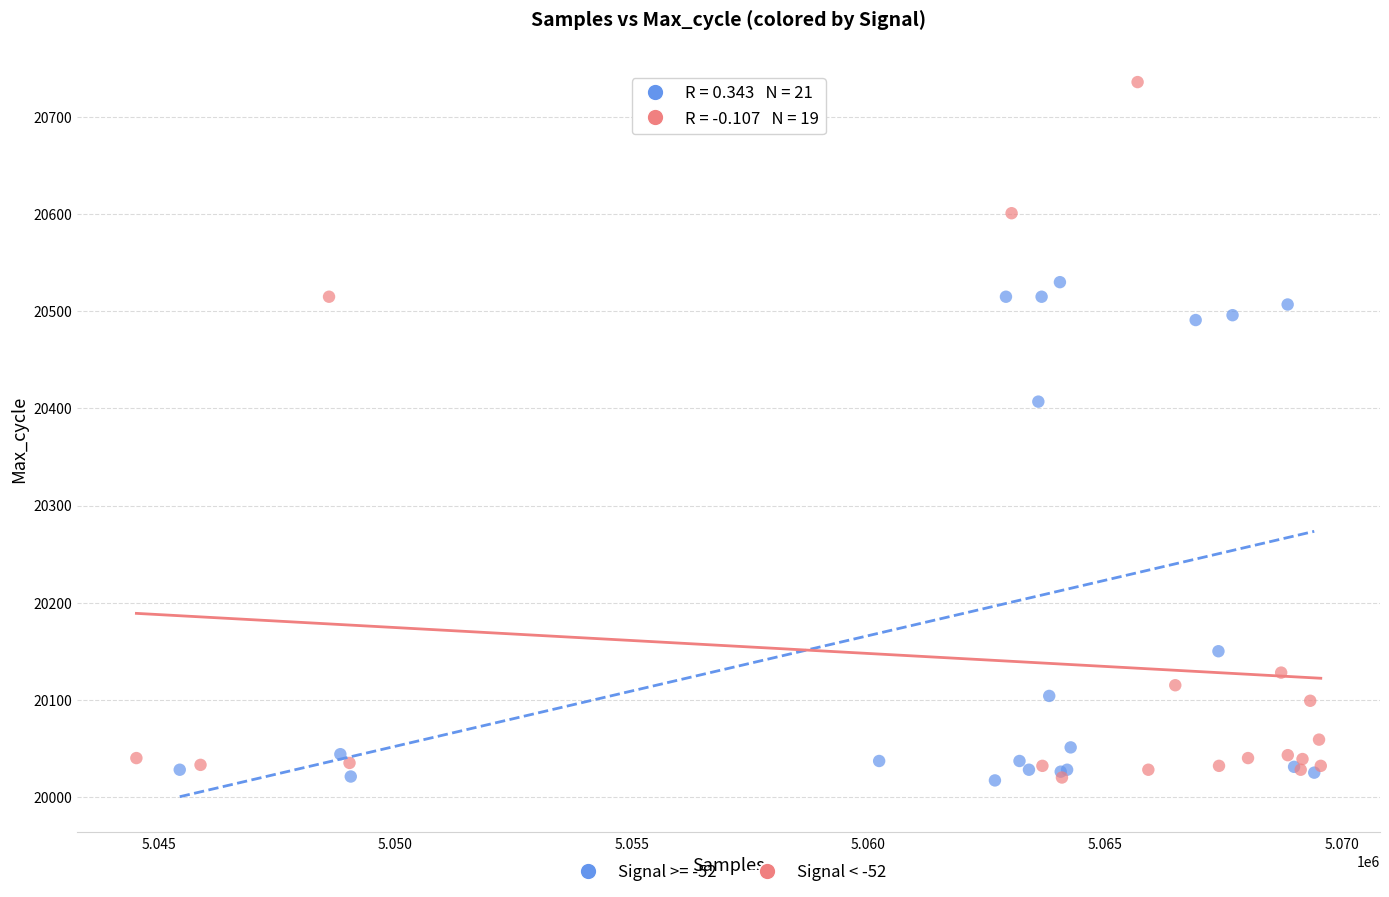

Which series has the widest spread of Y values?

Signal < -52